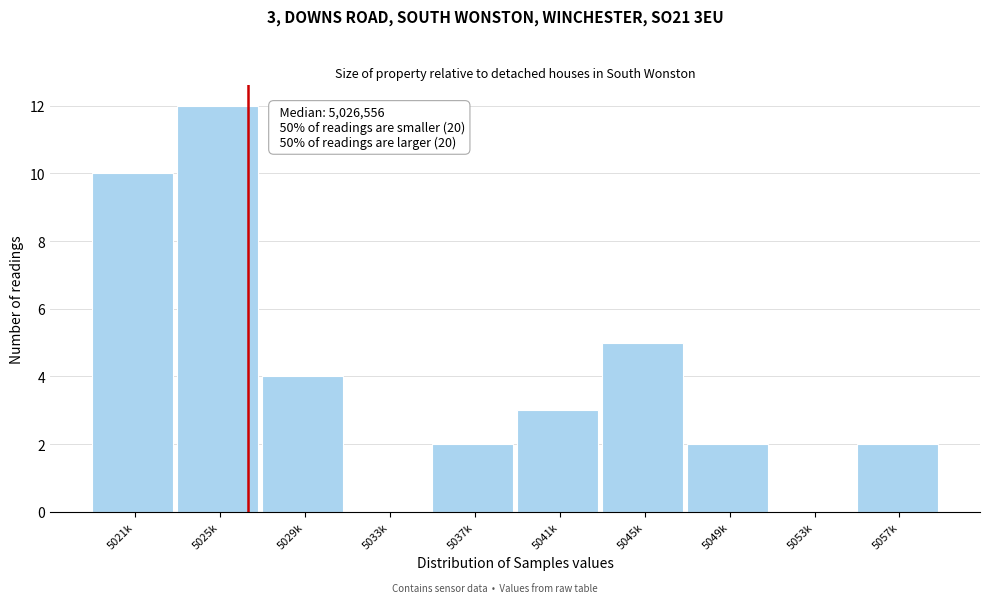

Reading left to right, what are all the values shown in this chart?

5021k=10	5025k=12	5029k=4	5033k=0	5037k=2	5041k=3	5045k=5	5049k=2	5053k=0	5057k=2